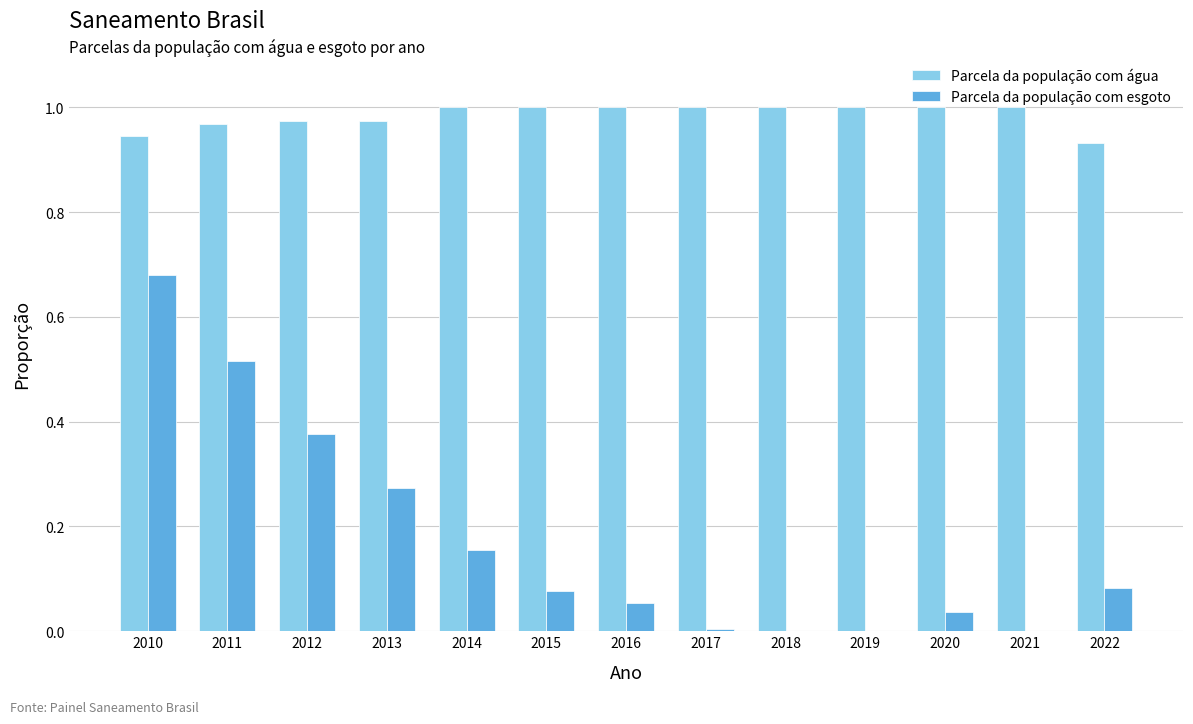

Where is Parcela da população com água nearest to the value 0?

2022